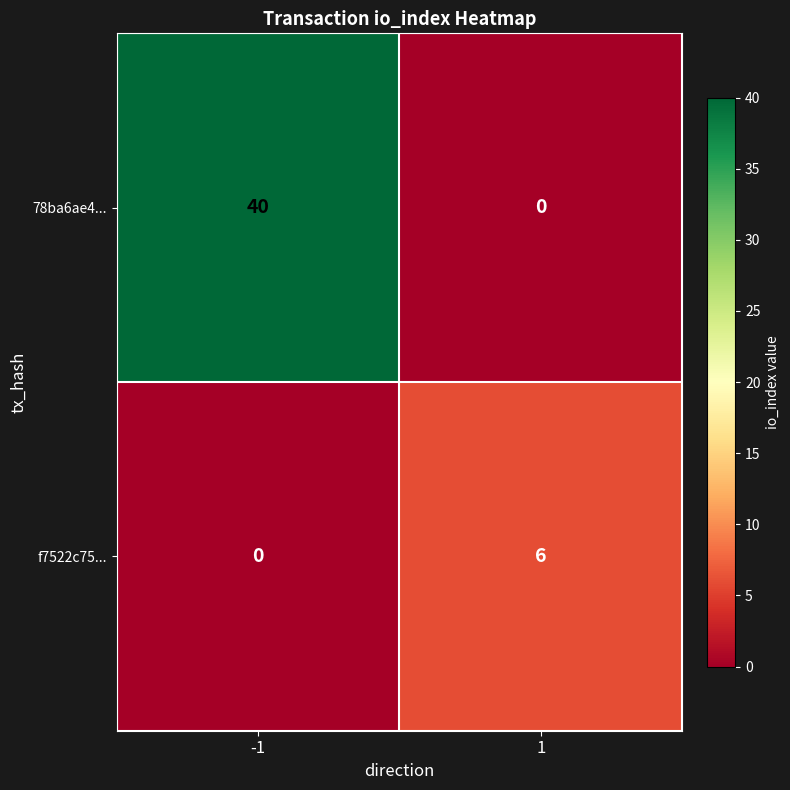

Rank the series by their average value, from lowest to highest.

f7522c75..., 78ba6ae4...